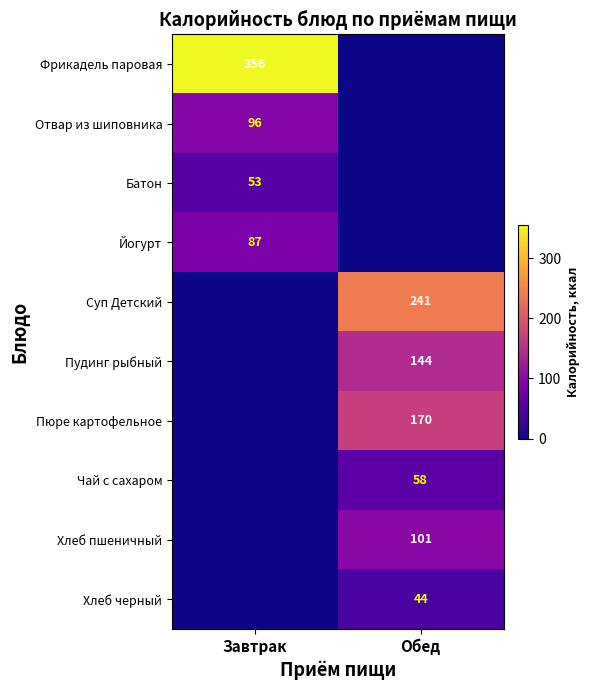

Is it true that Чай с сахаром equals 85 at Обед?

False